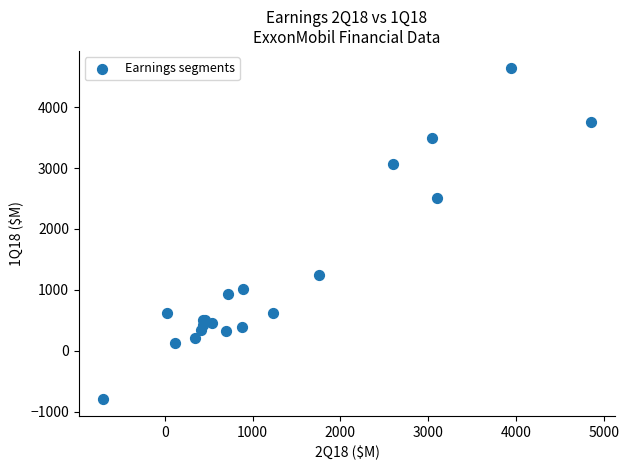

What Y value in the scatter plot is closest to 1926?

2511